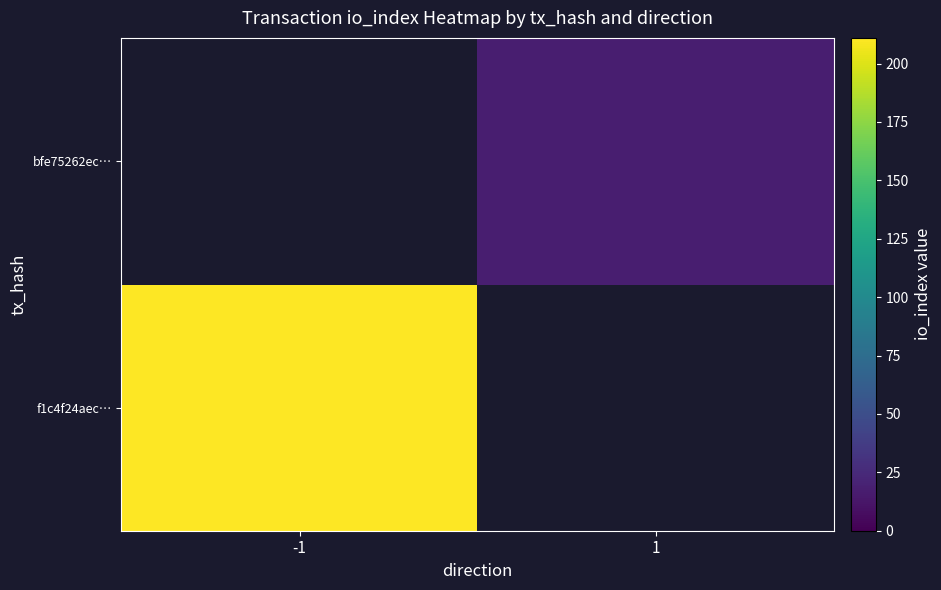

Rank the series by their average value, from lowest to highest.

f1c4f24aec…, bfe75262ec…